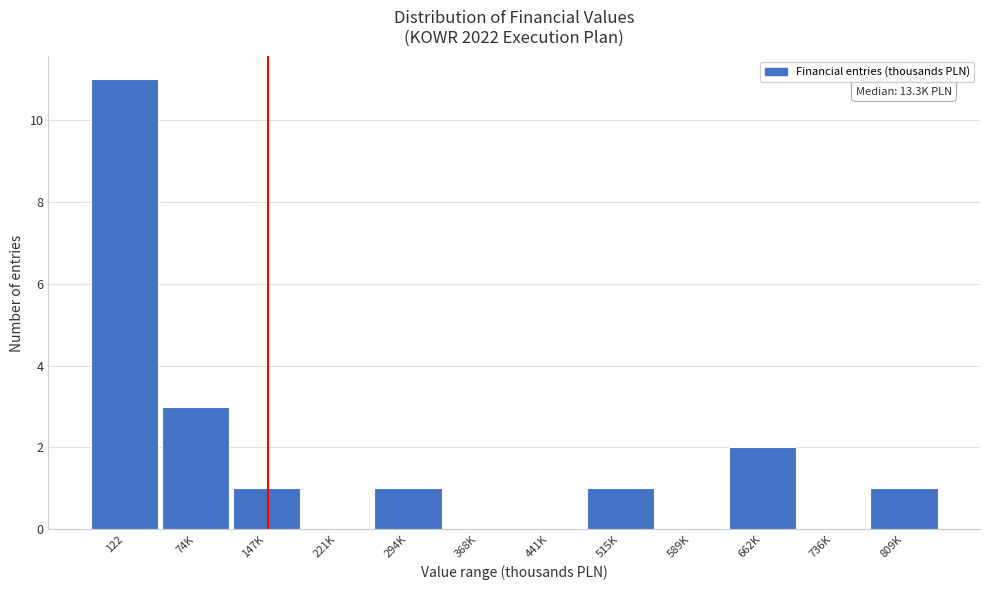

Reading right to left, what are all the values shown in this chart?

809K=1	736K=0	662K=2	589K=0	515K=1	441K=0	368K=0	294K=1	221K=0	147K=1	74K=3	122=11